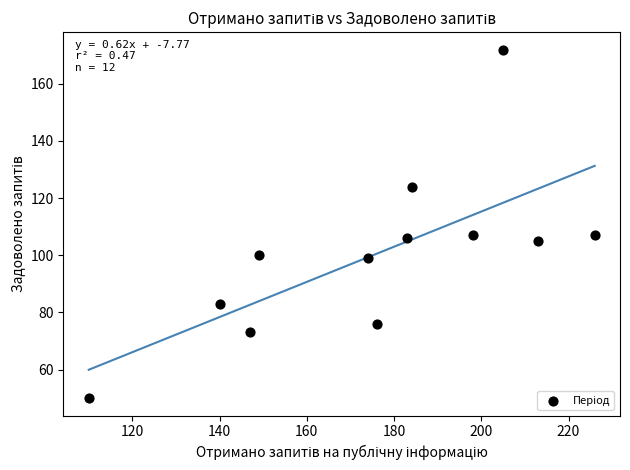

What is the range of Y values (max minus min)?

122